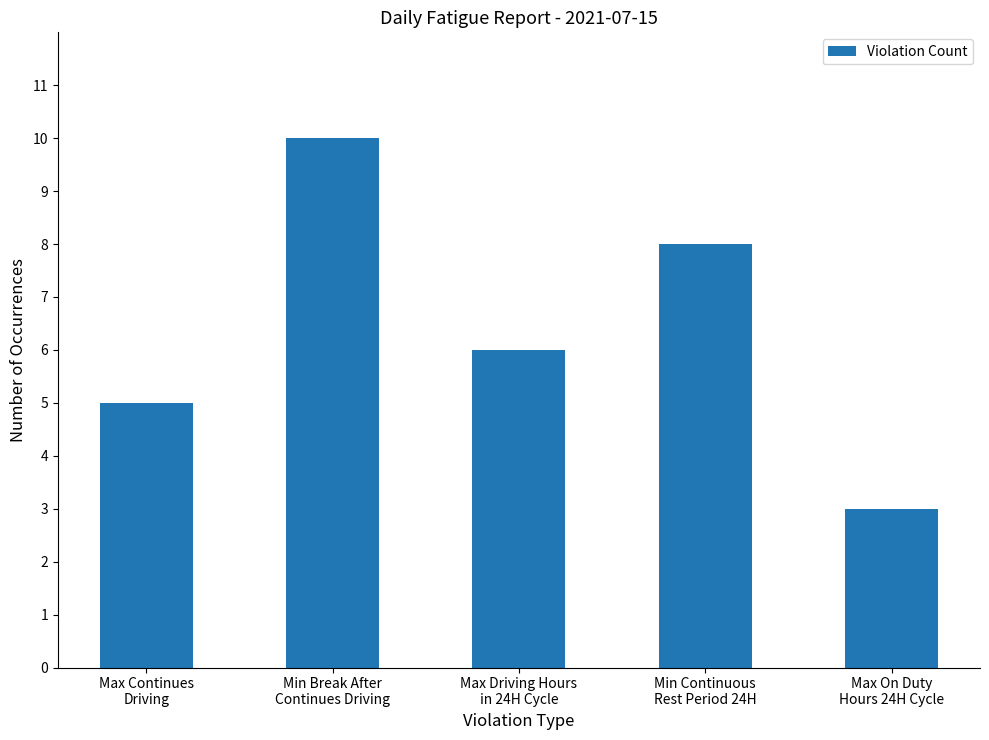

How many data points are less than 6?

2